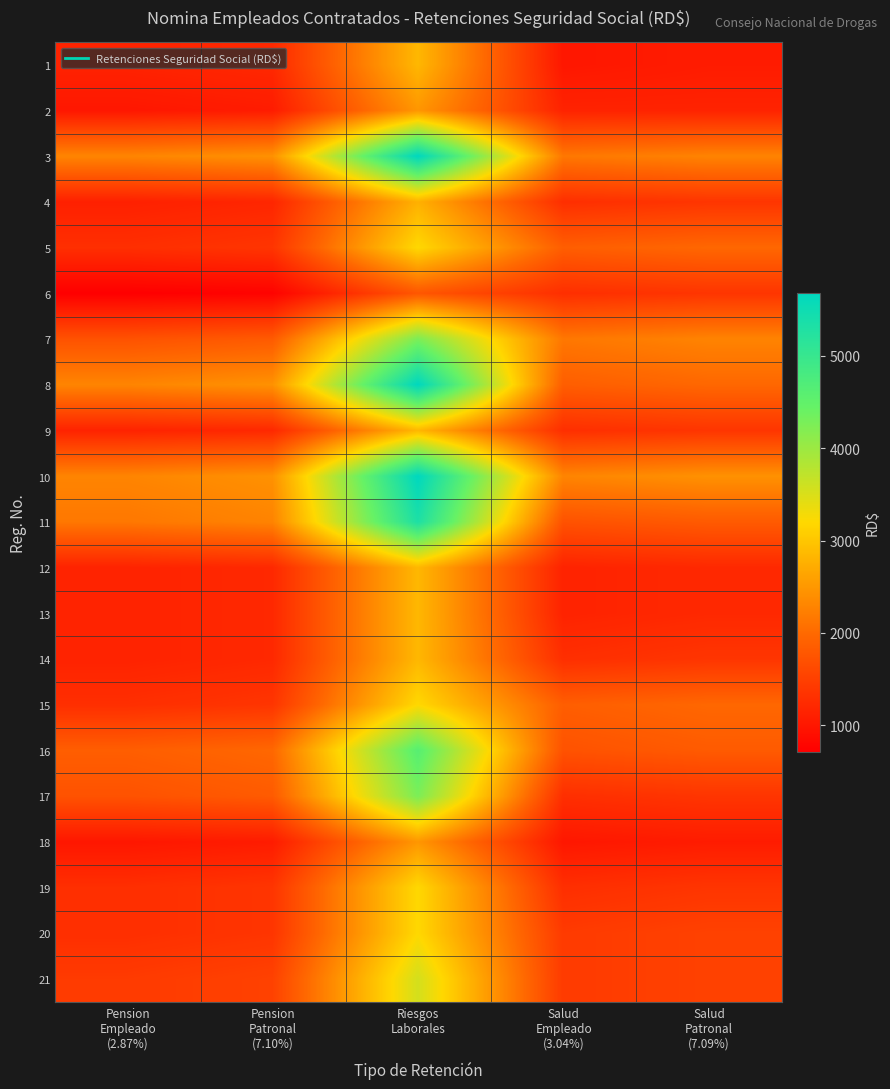

Reading left to right, what are all the values shown in this chart?

1: Pension
Empleado
(2.87%)=1148.0	Pension
Patronal
(7.10%)=1216.0	Riesgos
Laborales=2840.0	Salud
Empleado
(3.04%)=1004.5	Salud
Patronal
(7.09%)=1064.0
2: Pension
Empleado
(2.87%)=1004.5	Pension
Patronal
(7.10%)=1064.0	Riesgos
Laborales=2485.0	Salud
Empleado
(3.04%)=1148.0	Salud
Patronal
(7.09%)=1148.0
3: Pension
Empleado
(2.87%)=2296.0	Pension
Patronal
(7.10%)=2432.0	Riesgos
Laborales=5680.0	Salud
Empleado
(3.04%)=2152.5	Salud
Patronal
(7.09%)=2280.0
4: Pension
Empleado
(2.87%)=1119.3	Pension
Patronal
(7.10%)=1185.6	Riesgos
Laborales=2769.0	Salud
Empleado
(3.04%)=1291.5	Salud
Patronal
(7.09%)=1368.0
5: Pension
Empleado
(2.87%)=1291.5	Pension
Patronal
(7.10%)=1368.0	Riesgos
Laborales=3195.0	Salud
Empleado
(3.04%)=1865.5	Salud
Patronal
(7.09%)=1976.0
6: Pension
Empleado
(2.87%)=717.5	Pension
Patronal
(7.10%)=760.0	Riesgos
Laborales=1775.0	Salud
Empleado
(3.04%)=1291.5	Salud
Patronal
(7.09%)=1368.0
7: Pension
Empleado
(2.87%)=1722.0	Pension
Patronal
(7.10%)=1824.0	Riesgos
Laborales=4260.0	Salud
Empleado
(3.04%)=2152.5	Salud
Patronal
(7.09%)=2280.0
8: Pension
Empleado
(2.87%)=2296.0	Pension
Patronal
(7.10%)=2432.0	Riesgos
Laborales=5680.0	Salud
Empleado
(3.04%)=1865.5	Salud
Patronal
(7.09%)=1976.0
9: Pension
Empleado
(2.87%)=1148.0	Pension
Patronal
(7.10%)=1216.0	Riesgos
Laborales=2840.0	Salud
Empleado
(3.04%)=1291.5	Salud
Patronal
(7.09%)=1368.0
10: Pension
Empleado
(2.87%)=2296.0	Pension
Patronal
(7.10%)=2432.0	Riesgos
Laborales=5680.0	Salud
Empleado
(3.04%)=2296.0	Salud
Patronal
(7.09%)=2432.0
11: Pension
Empleado
(2.87%)=2152.5	Pension
Patronal
(7.10%)=2280.0	Riesgos
Laborales=5325.0	Salud
Empleado
(3.04%)=1722.0	Salud
Patronal
(7.09%)=1824.0
12: Pension
Empleado
(2.87%)=1148.0	Pension
Patronal
(7.10%)=1216.0	Riesgos
Laborales=2840.0	Salud
Empleado
(3.04%)=1148.0	Salud
Patronal
(7.09%)=1216.0
13: Pension
Empleado
(2.87%)=1148.0	Pension
Patronal
(7.10%)=1216.0	Riesgos
Laborales=2840.0	Salud
Empleado
(3.04%)=1148.0	Salud
Patronal
(7.09%)=1216.0
14: Pension
Empleado
(2.87%)=1148.0	Pension
Patronal
(7.10%)=1216.0	Riesgos
Laborales=2840.0	Salud
Empleado
(3.04%)=1291.5	Salud
Patronal
(7.09%)=1368.0
15: Pension
Empleado
(2.87%)=1291.5	Pension
Patronal
(7.10%)=1368.0	Riesgos
Laborales=3195.0	Salud
Empleado
(3.04%)=1865.5	Salud
Patronal
(7.09%)=1976.0
16: Pension
Empleado
(2.87%)=1865.5	Pension
Patronal
(7.10%)=1976.0	Riesgos
Laborales=4615.0	Salud
Empleado
(3.04%)=1722.0	Salud
Patronal
(7.09%)=1824.0
17: Pension
Empleado
(2.87%)=1722.0	Pension
Patronal
(7.10%)=1824.0	Riesgos
Laborales=4260.0	Salud
Empleado
(3.04%)=1291.5	Salud
Patronal
(7.09%)=1368.0
18: Pension
Empleado
(2.87%)=1004.5	Pension
Patronal
(7.10%)=1064.0	Riesgos
Laborales=2485.0	Salud
Empleado
(3.04%)=1004.5	Salud
Patronal
(7.09%)=1064.0
19: Pension
Empleado
(2.87%)=1291.5	Pension
Patronal
(7.10%)=1368.0	Riesgos
Laborales=3195.0	Salud
Empleado
(3.04%)=1291.5	Salud
Patronal
(7.09%)=1368.0
20: Pension
Empleado
(2.87%)=1291.5	Pension
Patronal
(7.10%)=1368.0	Riesgos
Laborales=3195.0	Salud
Empleado
(3.04%)=1435.0	Salud
Patronal
(7.09%)=1520.0
21: Pension
Empleado
(2.87%)=1435.0	Pension
Patronal
(7.10%)=1520.0	Riesgos
Laborales=3550.0	Salud
Empleado
(3.04%)=1435.0	Salud
Patronal
(7.09%)=1520.0